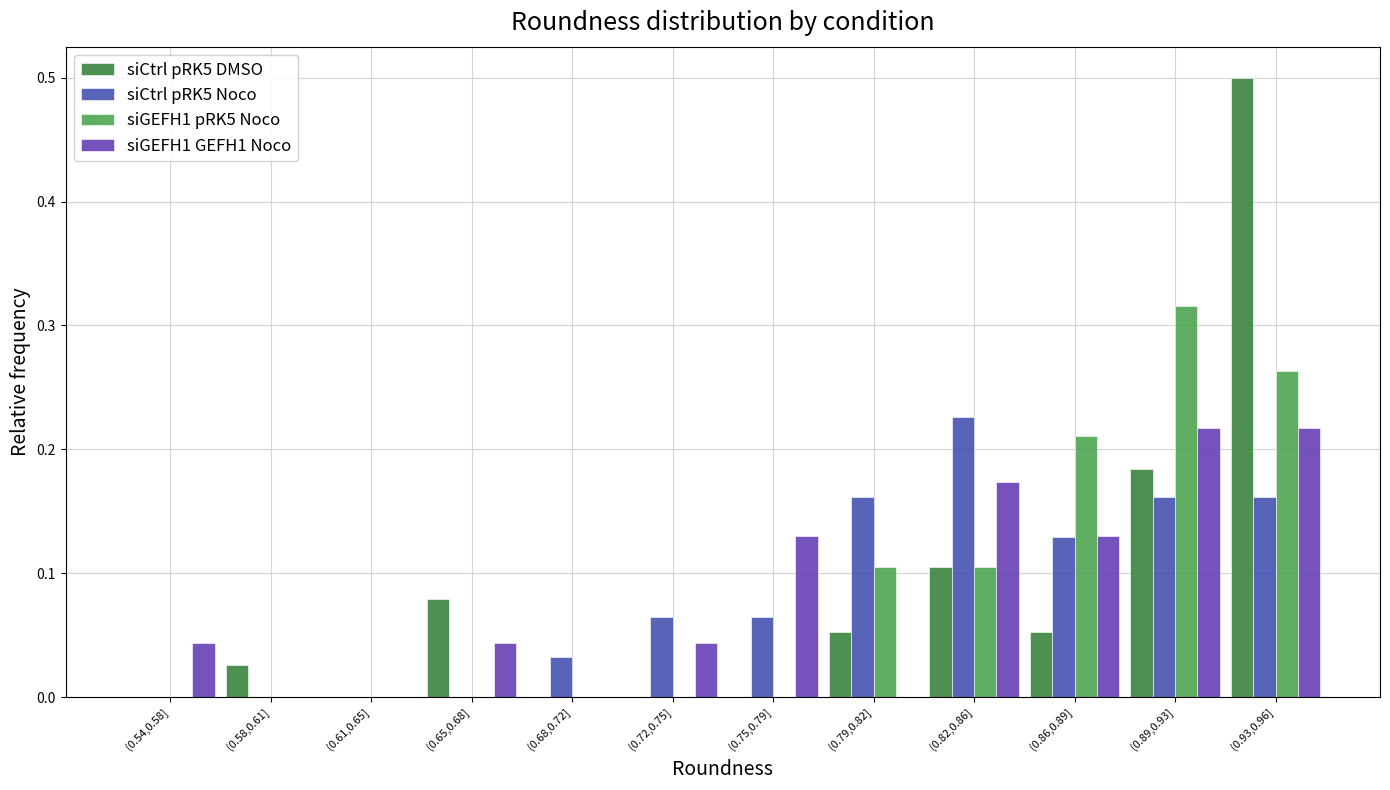

What is the sum of all siGEFH1 GEFH1 Noco values?

1.0